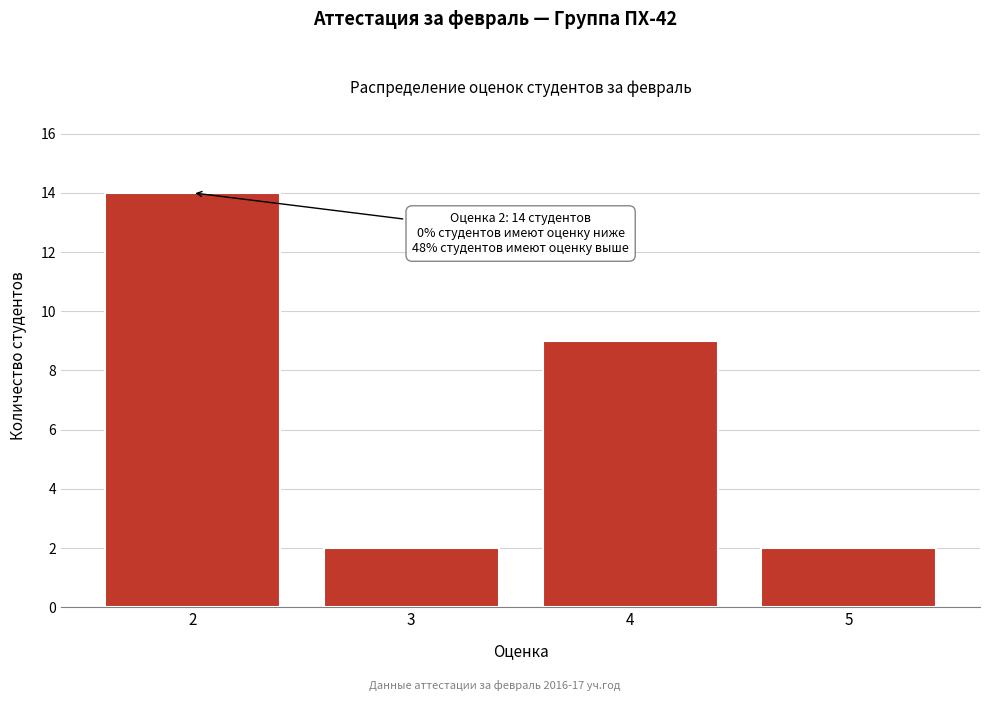

Reading left to right, list all the values displayed in this chart.

2=14	3=2	4=9	5=2